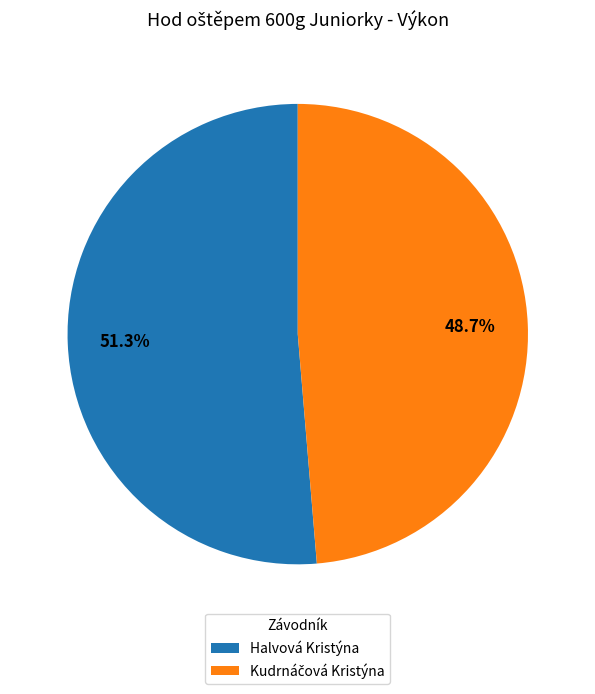

What portion of the pie excludes Halvová Kristýna?

48.7%